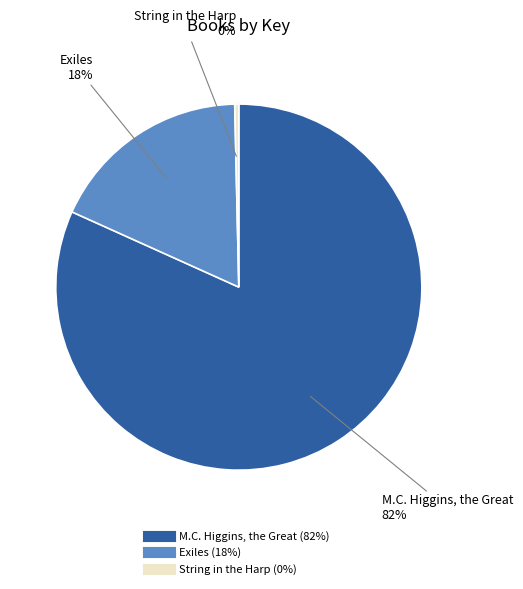

To the nearest percent, what is the combined percentage of String in the Harp and Exiles?

18%